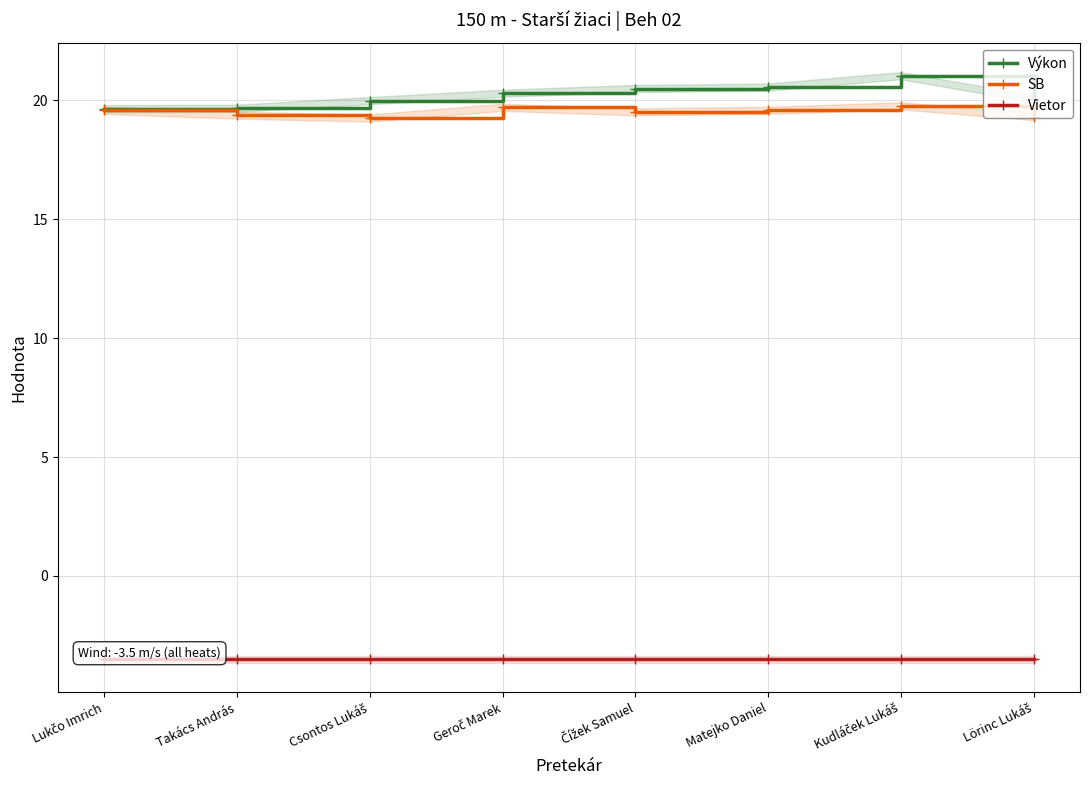

Which label corresponds to the largest value in the chart?

Kudláček Lukáš